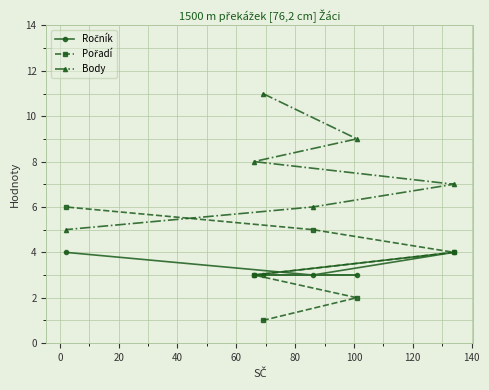

Which series has the largest total across all categories?

Body